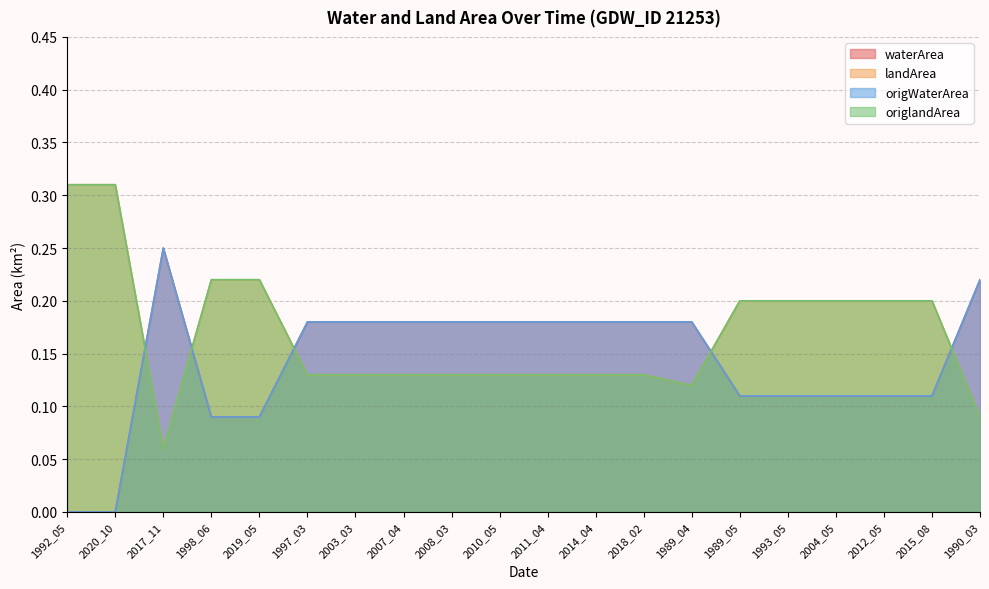

Where is the first local maximum for waterArea?

2017_11